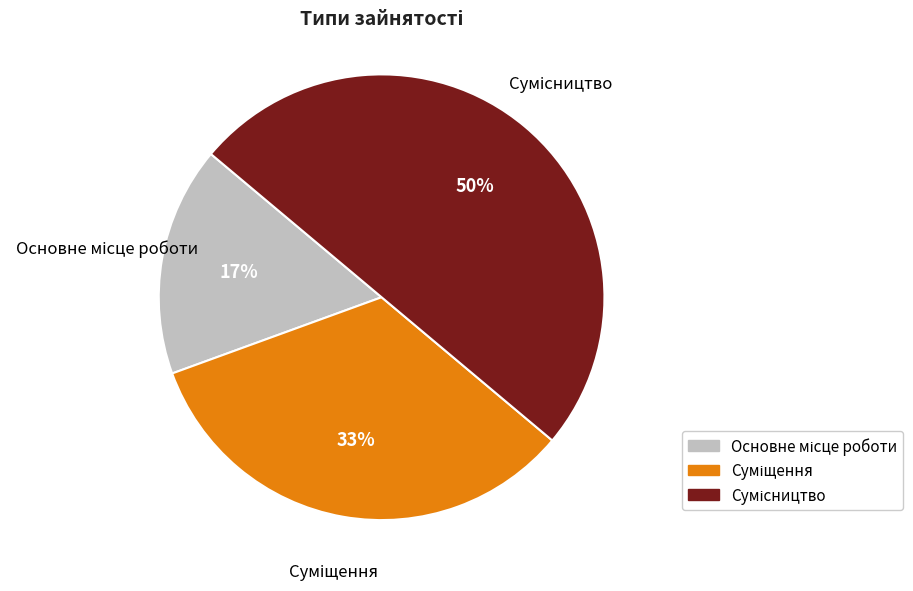

To the nearest percent, what is the average slice percentage?

33%